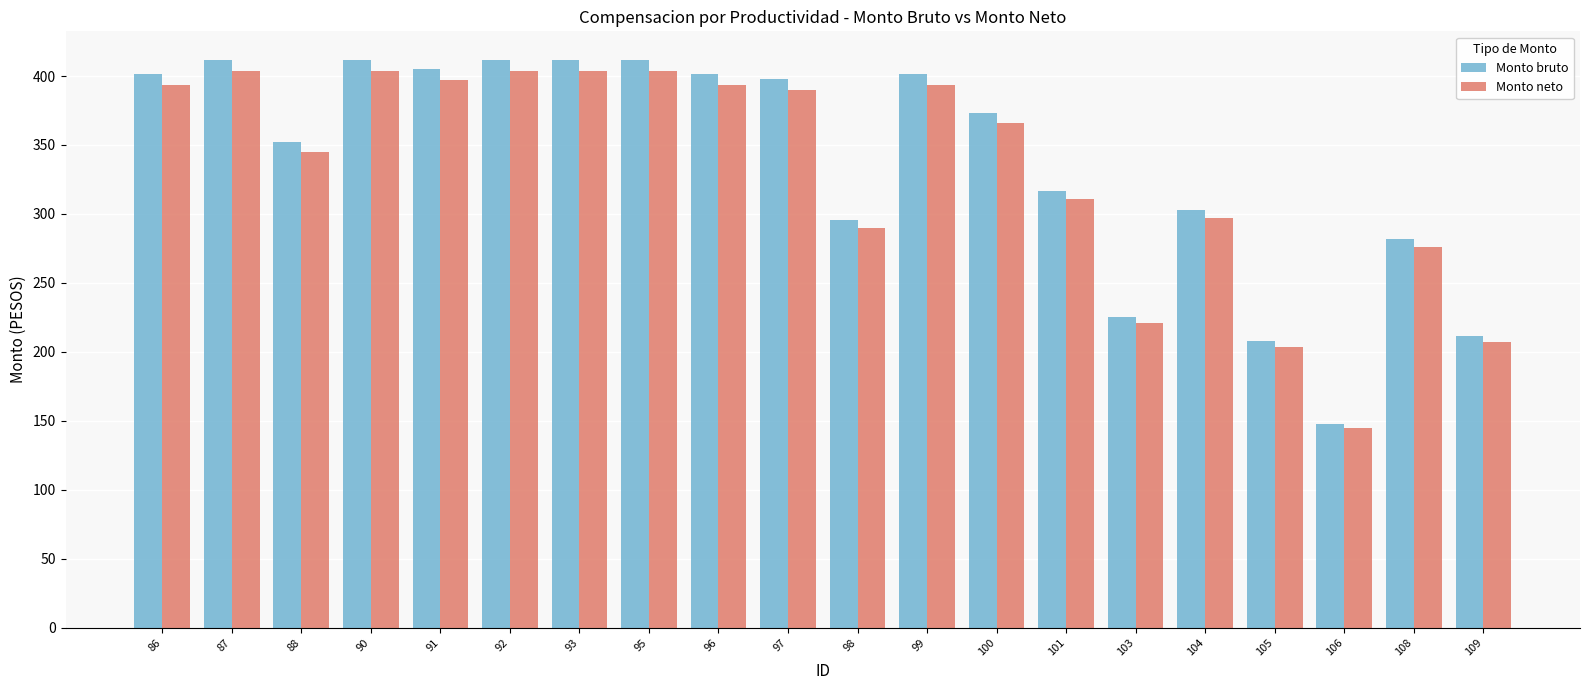

Reading left to right, extract all data points from this chart.

Monto bruto: 86=401.3	87=411.8	88=352.0	90=411.8	91=404.8	92=411.8	93=411.8	95=411.8	96=401.3	97=397.8	98=295.7	99=401.3	100=373.1	101=316.8	103=225.3	104=302.7	105=207.7	106=147.8	108=281.6	109=211.2
Monto neto: 86=393.6	87=403.9	88=345.2	90=403.9	91=397.0	92=403.9	93=403.9	95=403.9	96=393.6	97=390.1	98=290.0	99=393.6	100=366.0	101=310.7	103=221.0	104=296.9	105=203.7	106=145.0	108=276.2	109=207.1